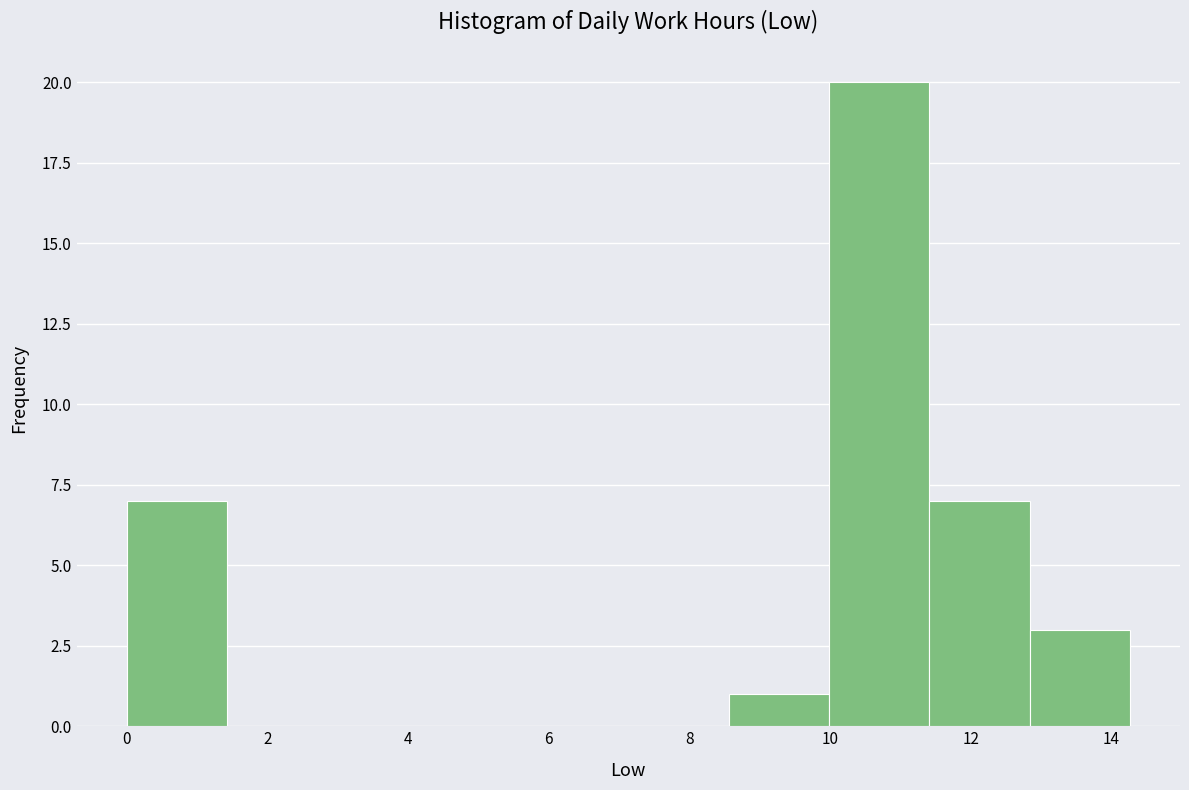

Over which range of the x-axis is the bar tallest?

10.0 to 11.4